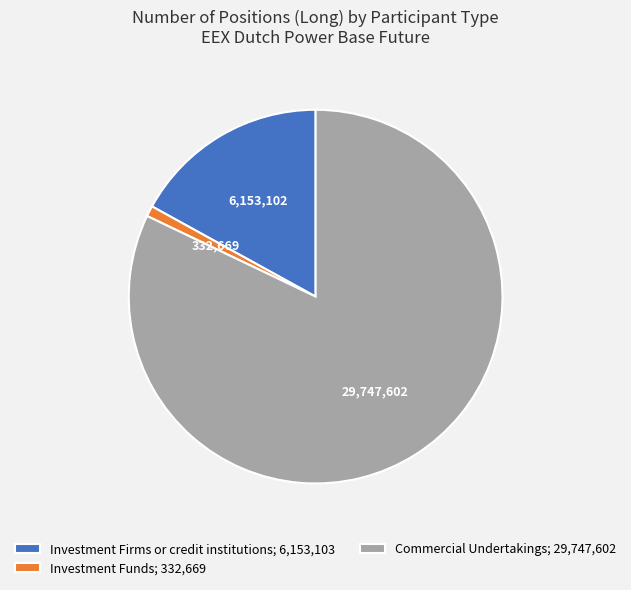

How many slices are in this pie chart?

3